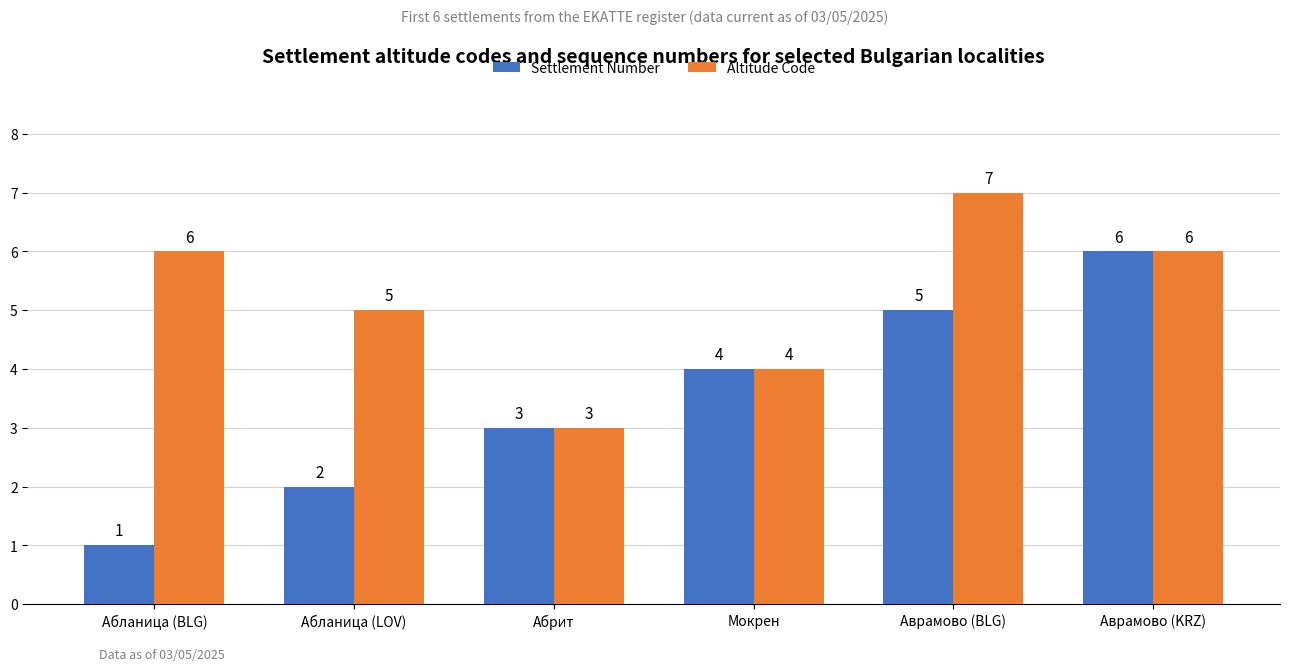

Which category has the highest value in the Settlement Number series?

Аврамово (KRZ)